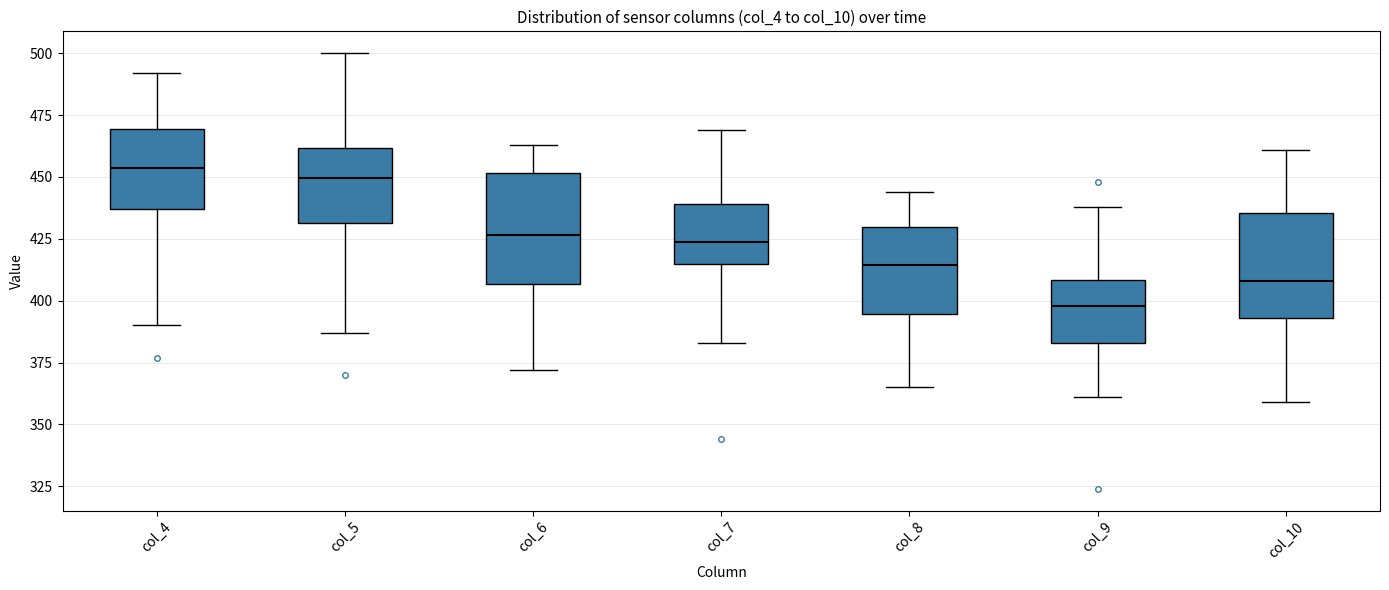

Reading left to right, transcribe this box plot: for each box, give where its median line is, the range the box spans, and where its two whiskers end, as read against the y-axis. The values are not printed on the chart, so give them approximately, as read against the axis.

col_4: median 455, box 435 to 470, whiskers 390 to 490
col_5: median 450, box 430 to 460, whiskers 385 to 500
col_6: median 425, box 405 to 450, whiskers 370 to 465
col_7: median 425, box 415 to 440, whiskers 385 to 470
col_8: median 415, box 395 to 430, whiskers 365 to 445
col_9: median 400, box 385 to 410, whiskers 360 to 440
col_10: median 410, box 395 to 435, whiskers 360 to 460